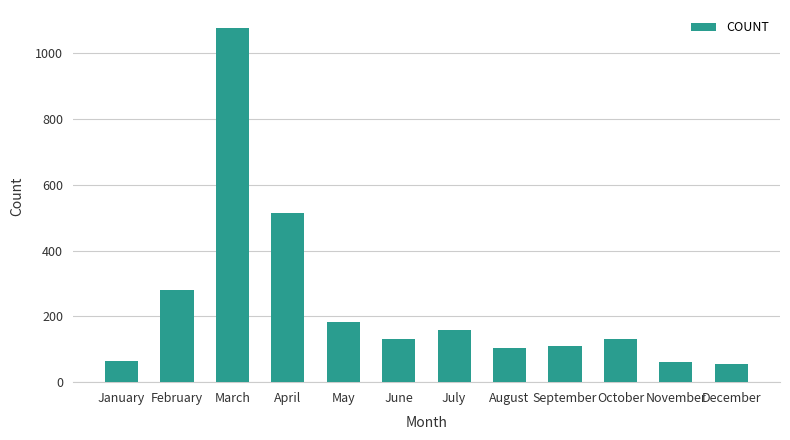

What is the maximum value shown in the chart?

1078